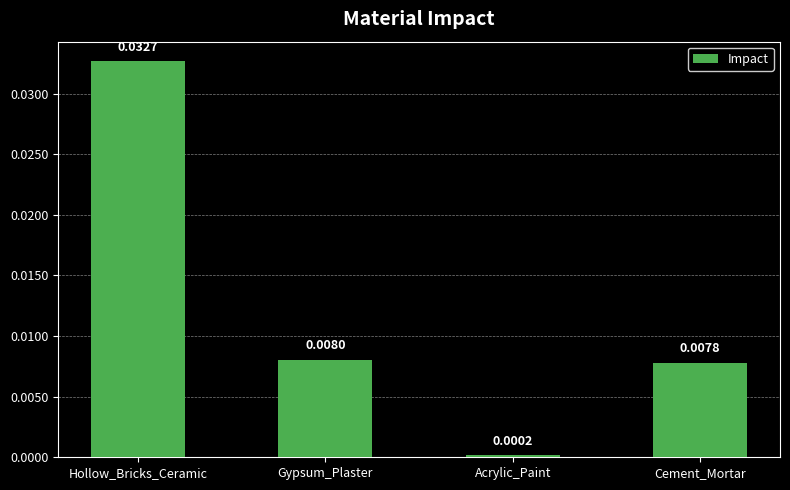

What is the label of the 4th bar from the left?

Cement_Mortar